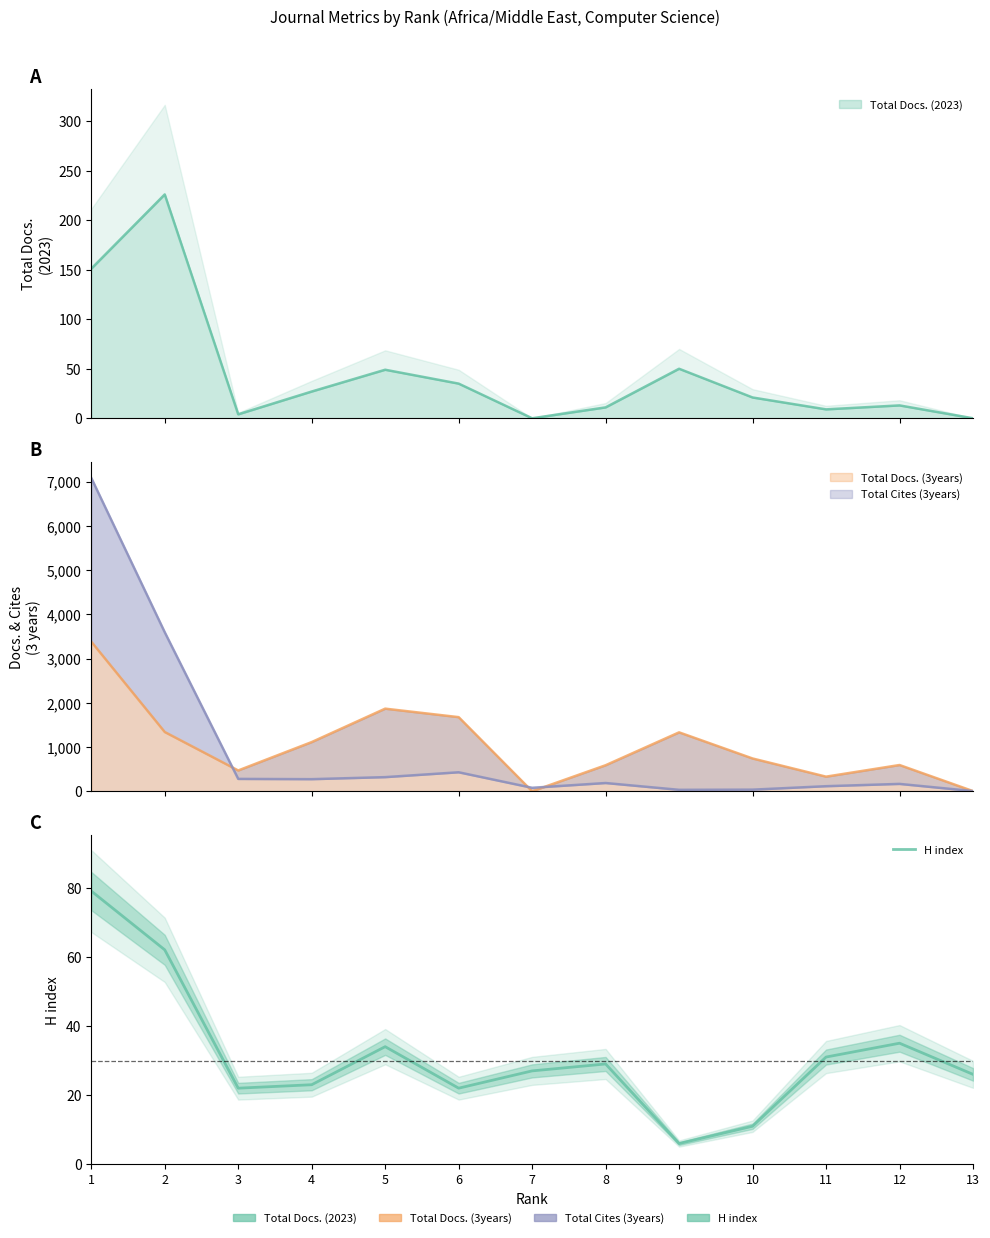

At which label is the value closest to 42?

12